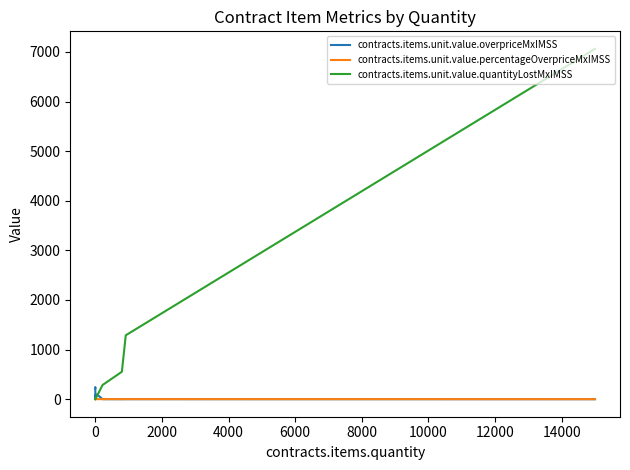

Is it true that contracts.items.unit.value.percentageOverpriceMxIMSS equals 1.1 at 14000?

False